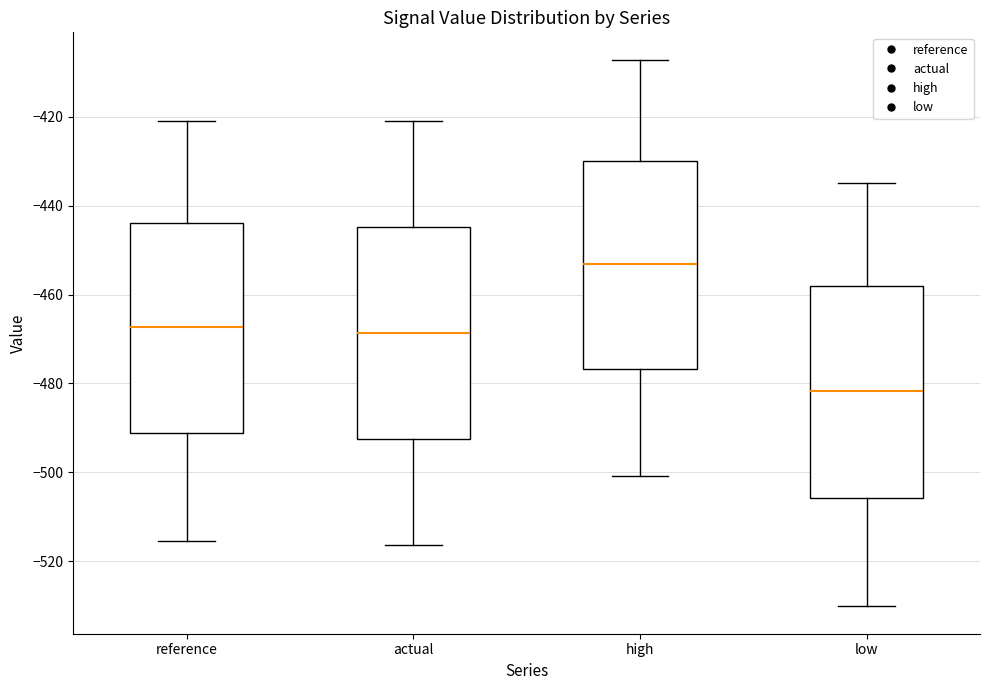

Reading left to right, read every box against the y-axis: the position of its median line, the range the box covers, and the ends of its whiskers. The values are not printed on the chart, so give them approximately, as read against the axis.

reference: median -468, box -492 to -444, whiskers -516 to -422
actual: median -468, box -492 to -444, whiskers -516 to -422
high: median -454, box -476 to -430, whiskers -500 to -408
low: median -482, box -506 to -458, whiskers -530 to -434